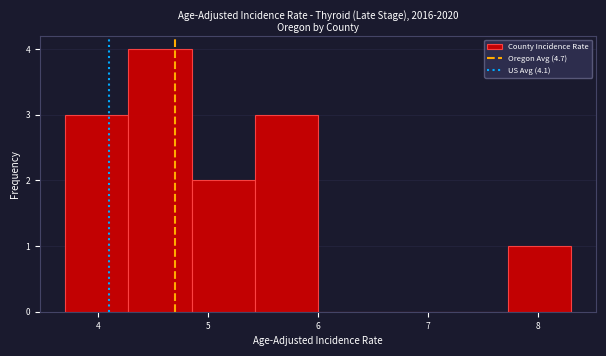

How tall is the bar that spans 4.3 to 4.9 on the x-axis? Neither the bar edges nor the heights are printed on the chart, so give them approximately, as read against the axes.

4